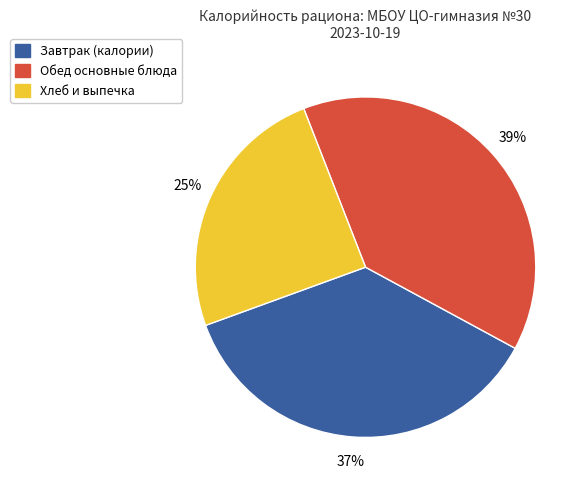

To the nearest percent, what is the difference between the largest and smallest slice percentages?

14%